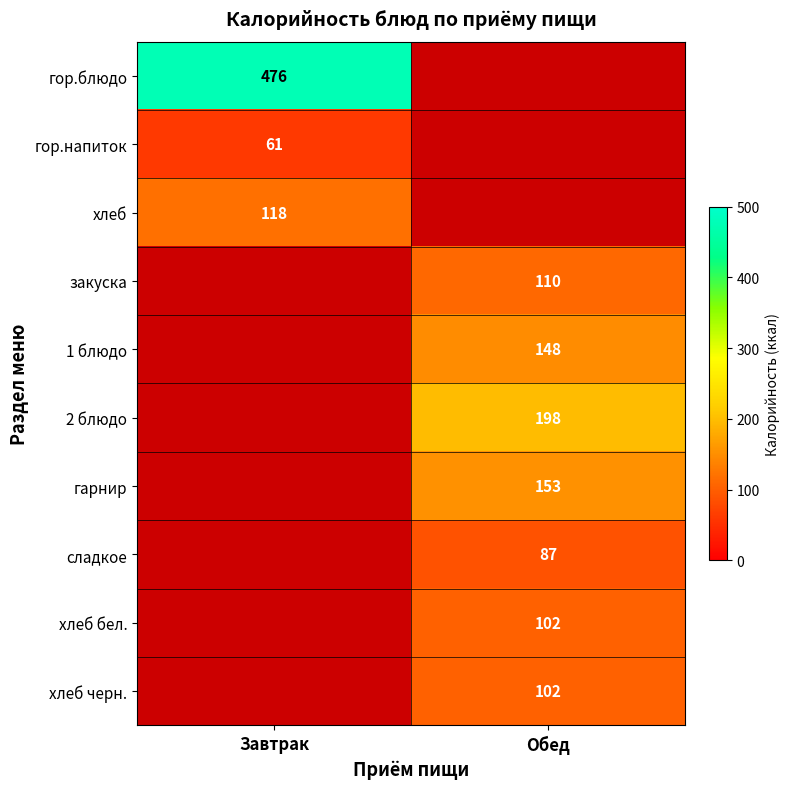

Is the value of закуска at Обед greater than the value of сладкое at Обед?

Yes